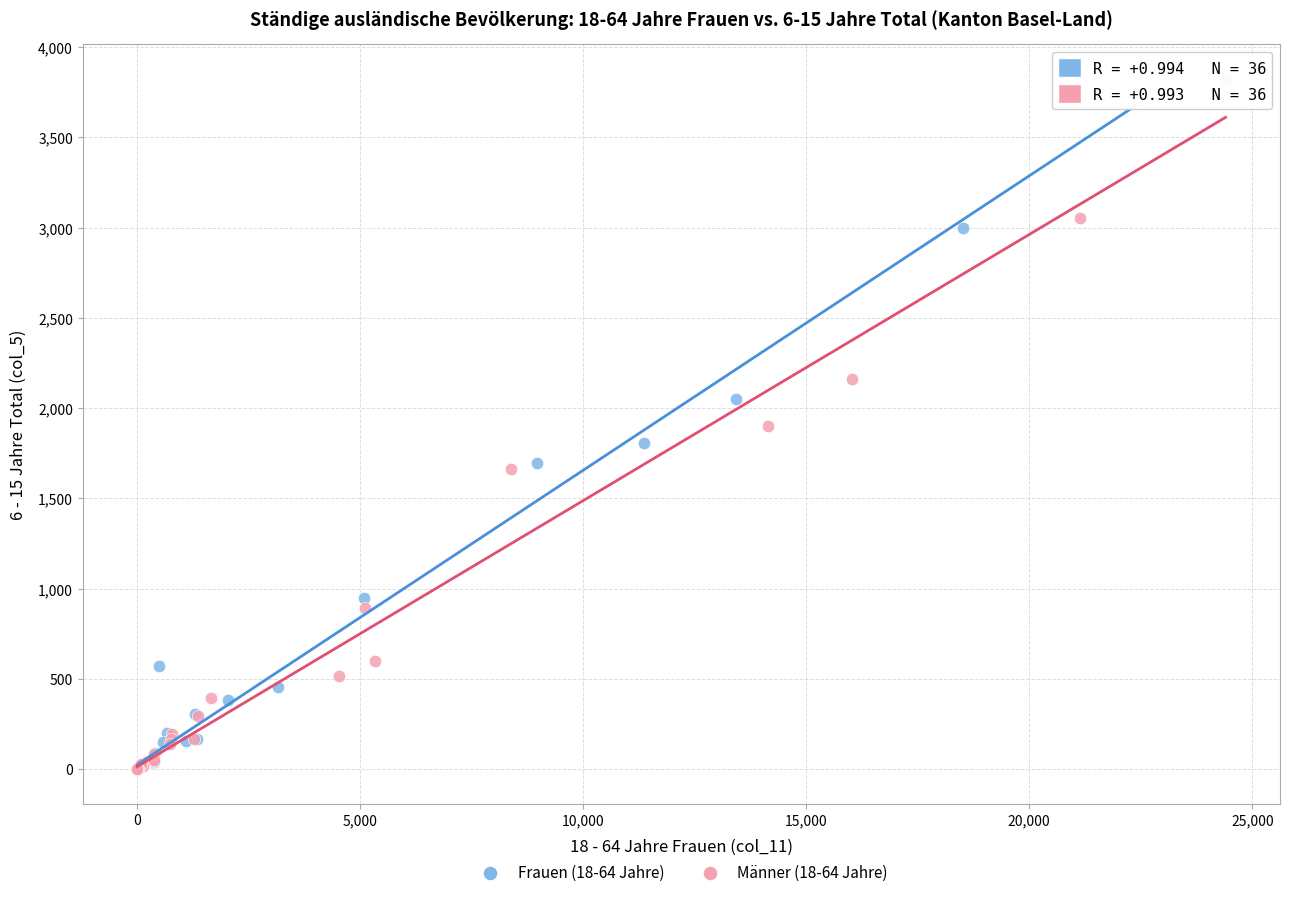

Which series has the widest spread of Y values?

Männer (18-64 Jahre)